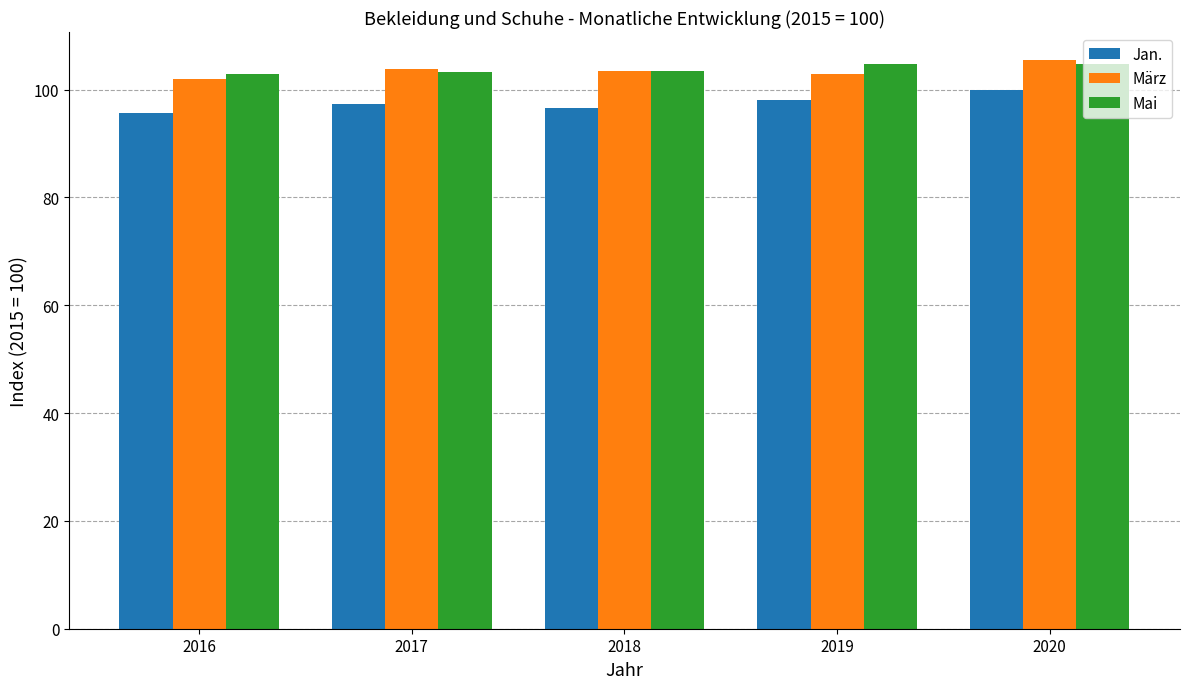

What is the difference between the highest and lowest values at 2016?

7.2